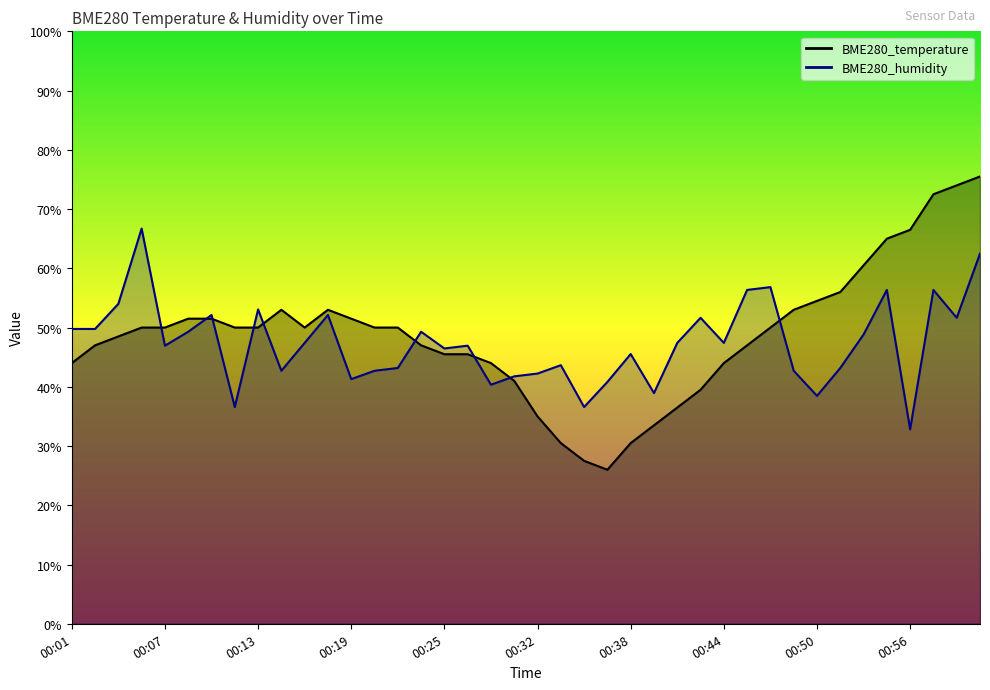

Which series has the largest total across all categories?

BME280_temperature